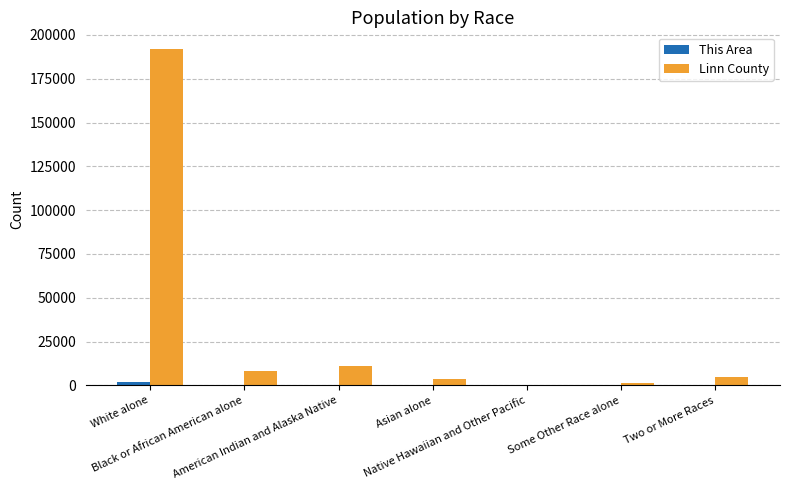

What is the maximum value for Linn County?

191884